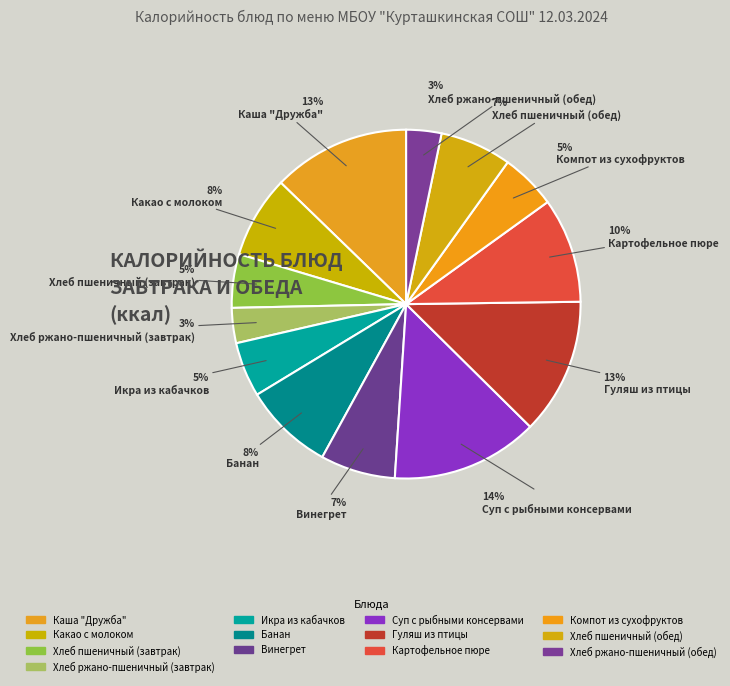

To the nearest percent, what is the difference between the Банан and Компот из сухофруктов slice percentages?

3%